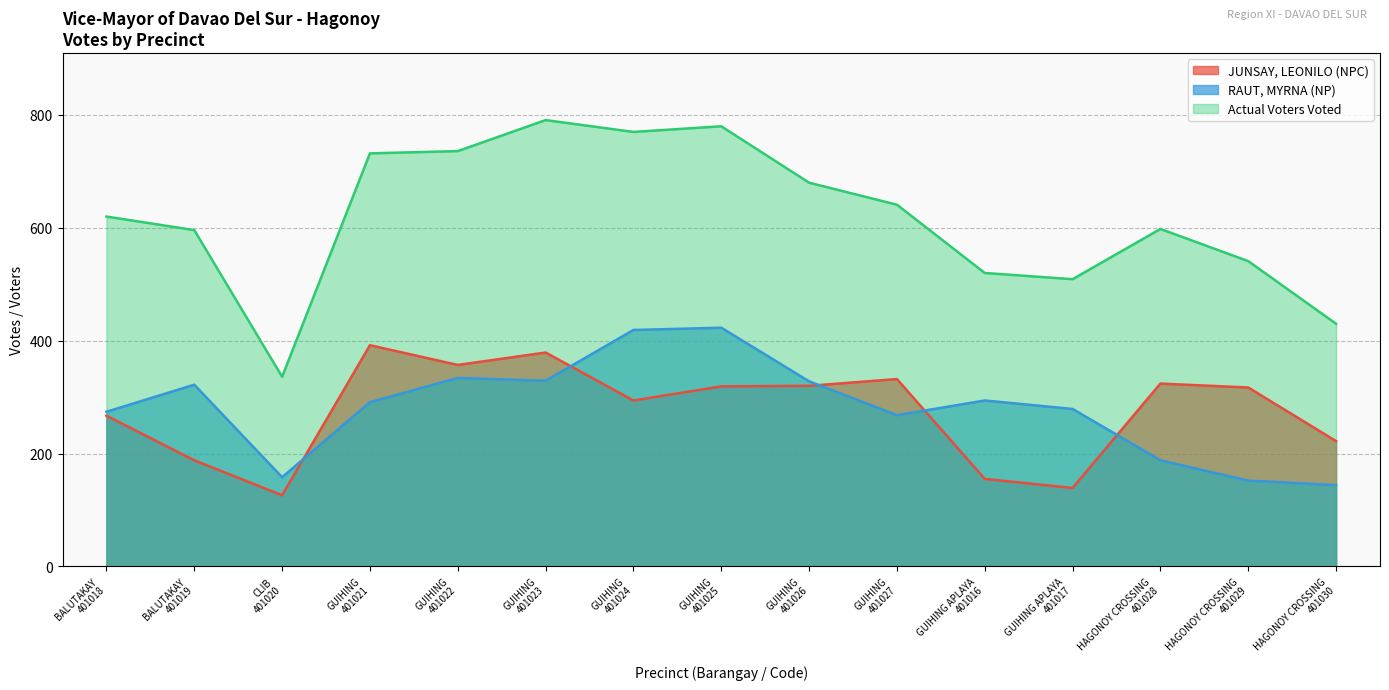

Does the chart have visible grid lines?

Yes